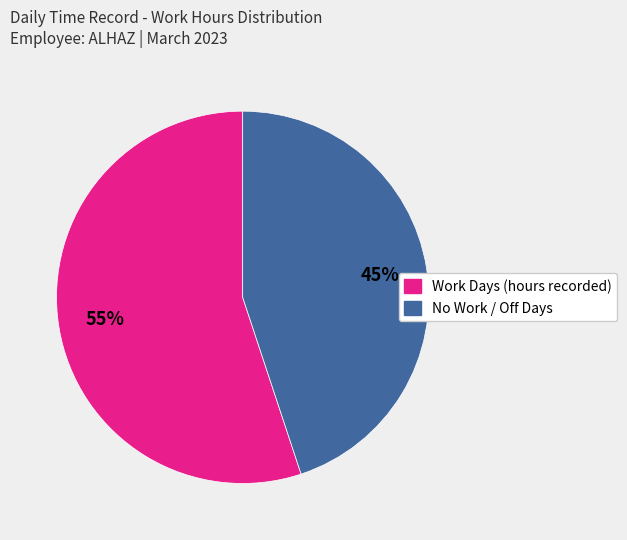

To the nearest percent, what is the difference between the largest and smallest slice percentages?

10%